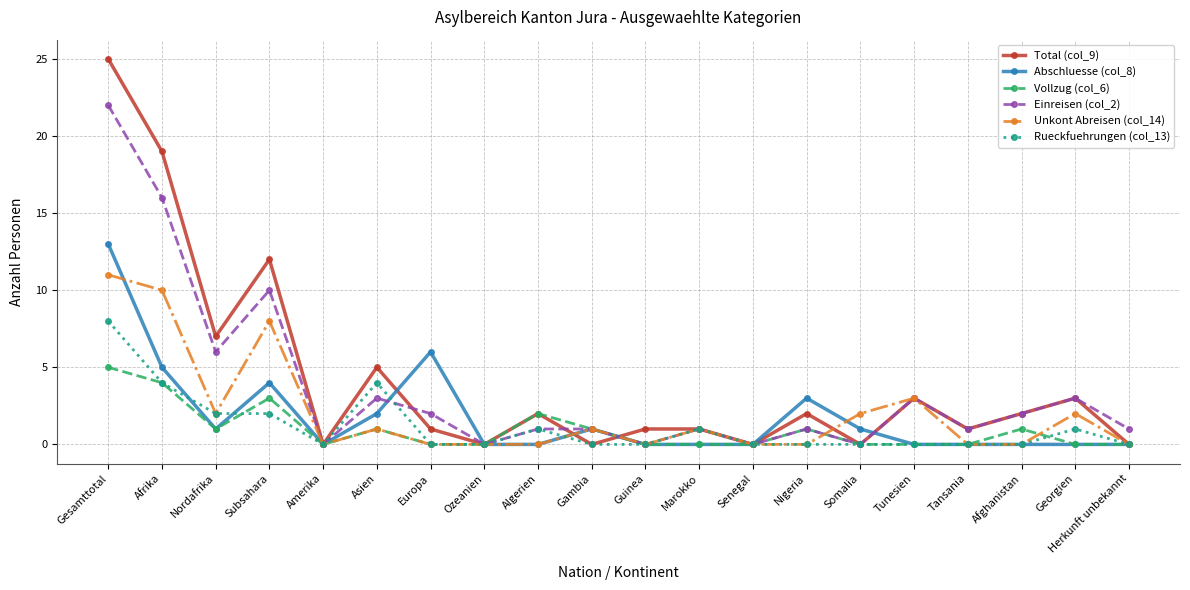

How many series are shown in this chart?

6